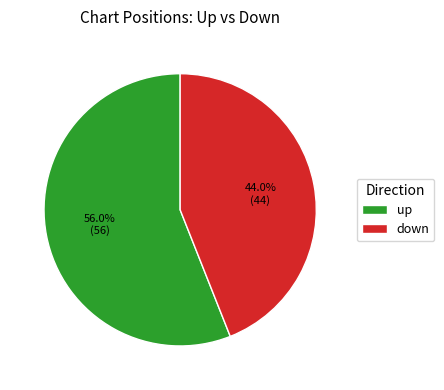

Which slice is the smallest?

down